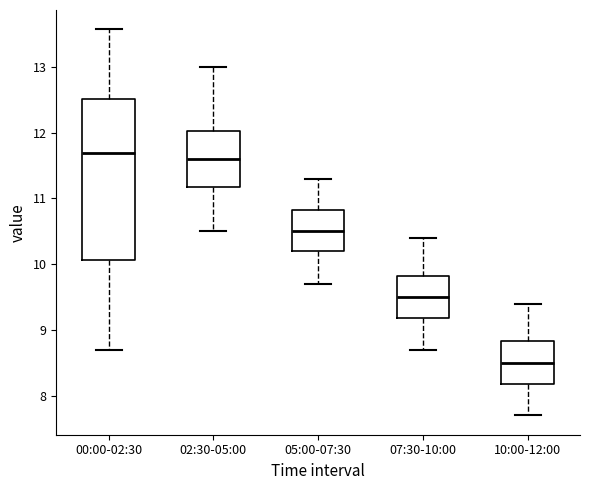

Which box is the tallest, from its lower edge to its upper edge?

00:00-02:30